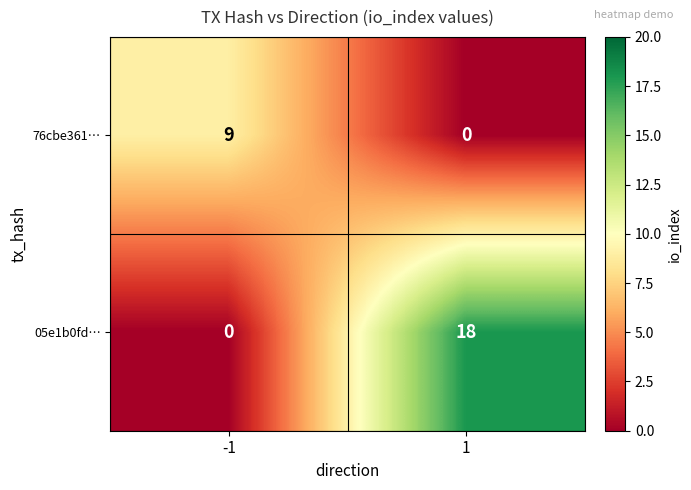

True or false: 76cbe361… has a value of 6 at -1.

False